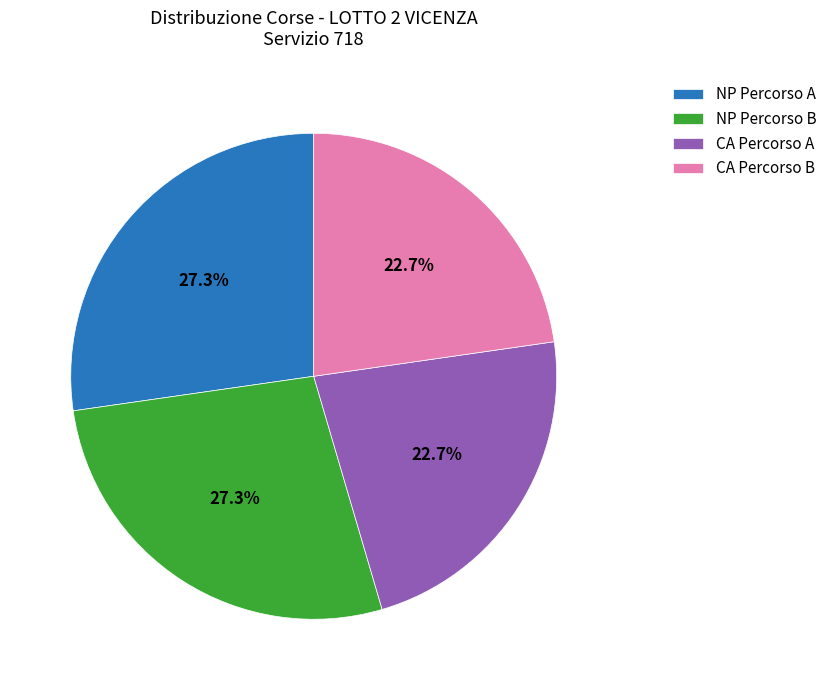

Is there any slice that represents more than half of the pie?

No